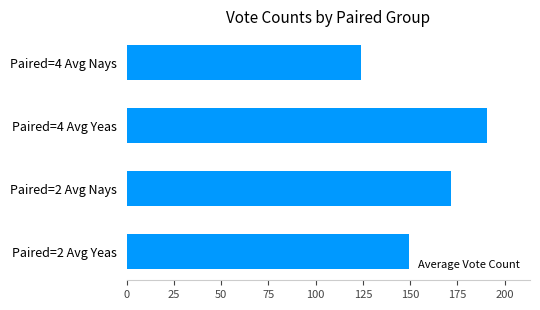

What is the difference between the maximum and second lowest values?

41.0